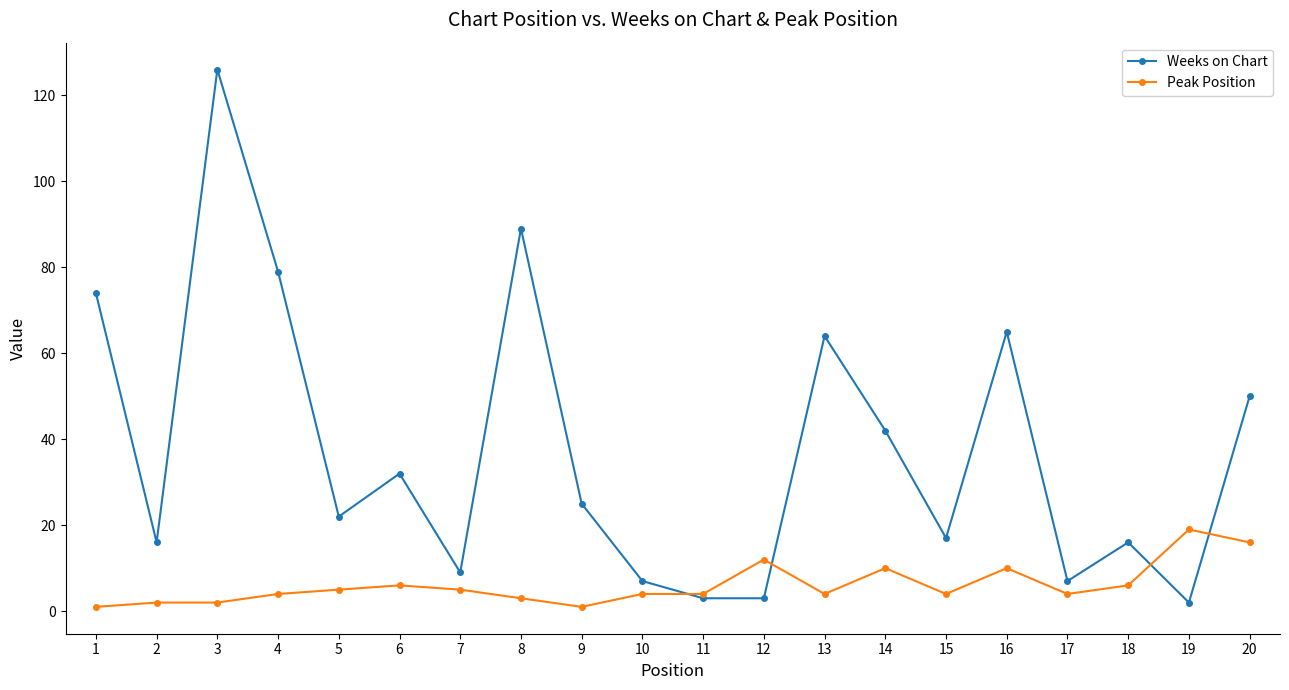

Is it true that Peak Position equals 2 at 3?

True